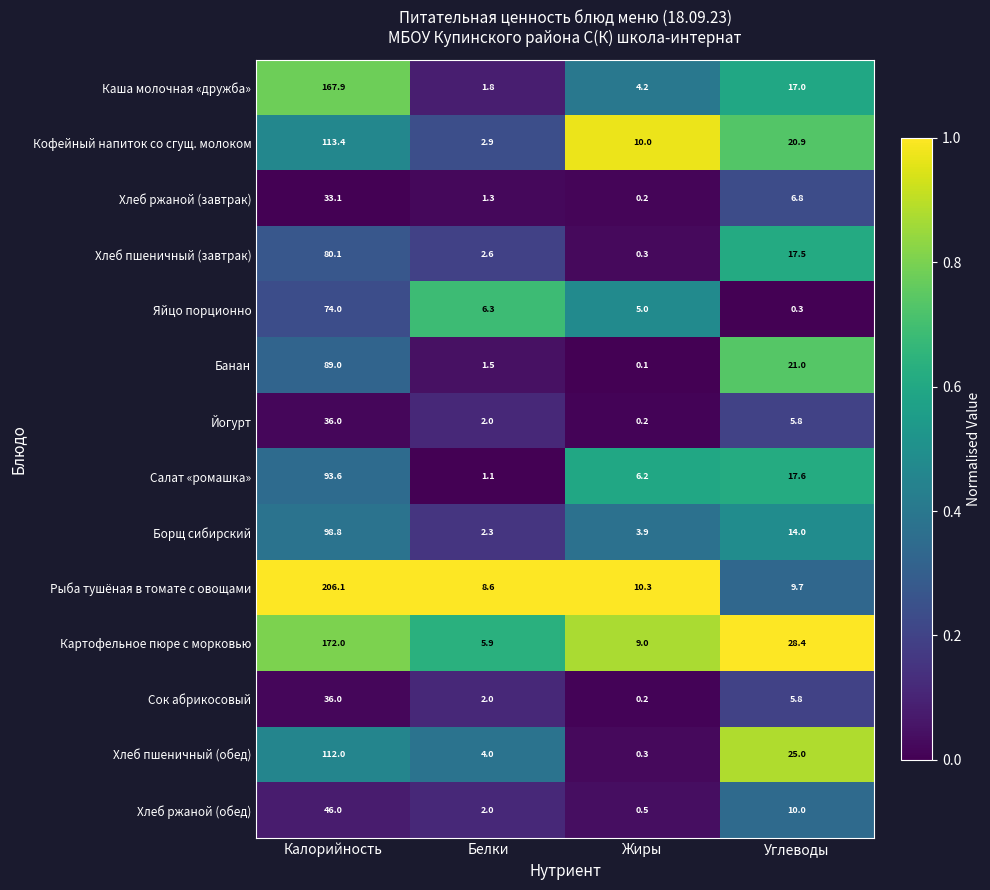

True or false: Борщ сибирский has a value of 1.9 at Жиры.

False